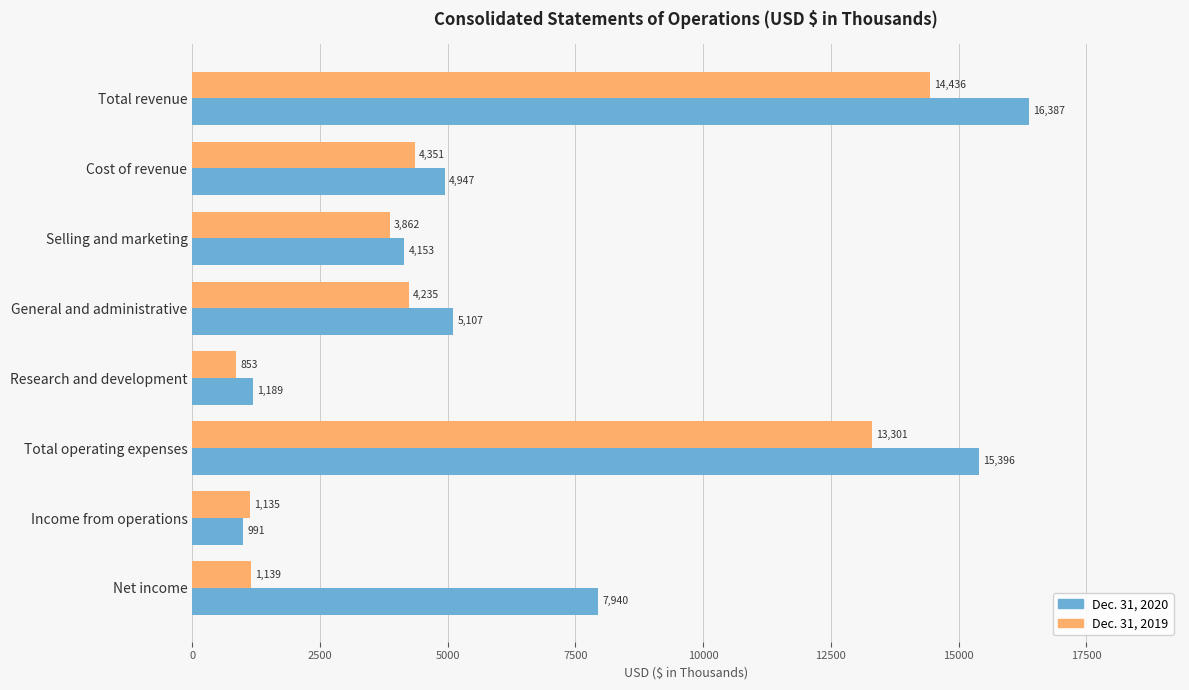

What is the difference between the second highest and second lowest values in the Dec. 31, 2020 series?

14207